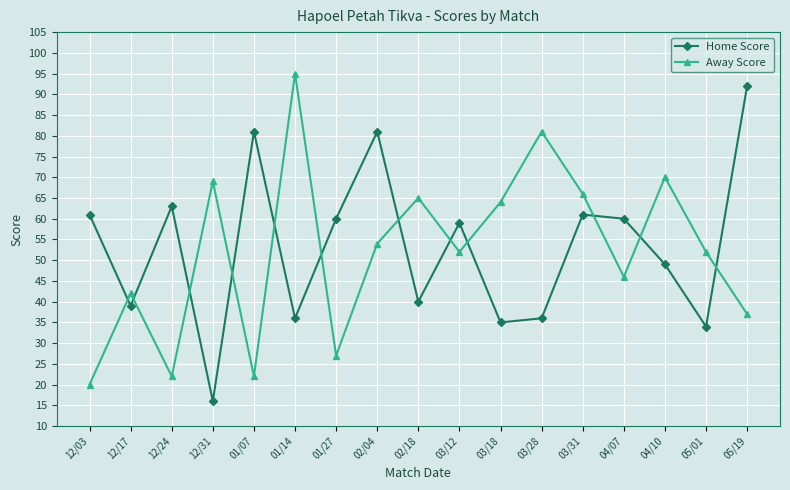

Reading left to right, list all the values displayed in this chart.

Home Score: 61	39	63	16	81	36	60	81	40	59	35	36	61	60	49	34	92
Away Score: 20	42	22	69	22	95	27	54	65	52	64	81	66	46	70	52	37